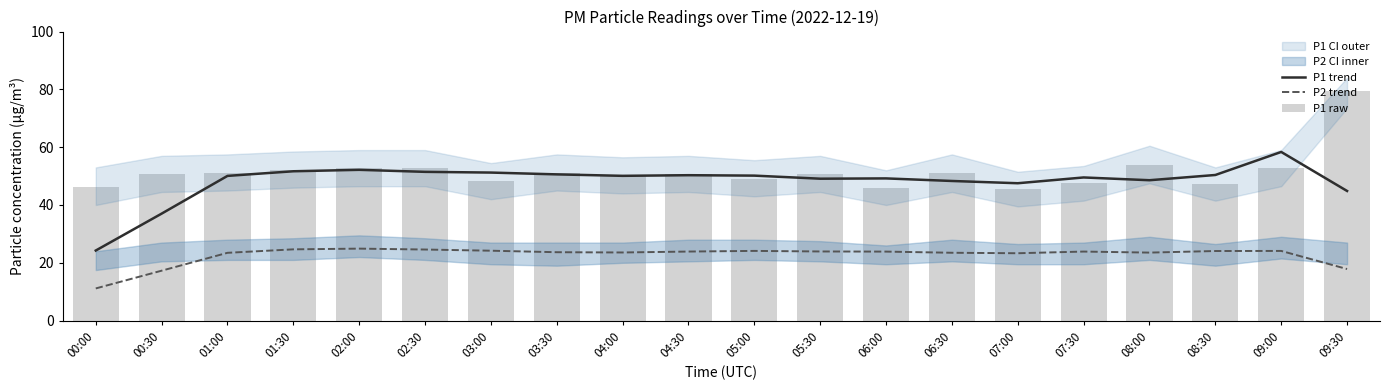

Read the P1 trend value at 06:00.

49.2